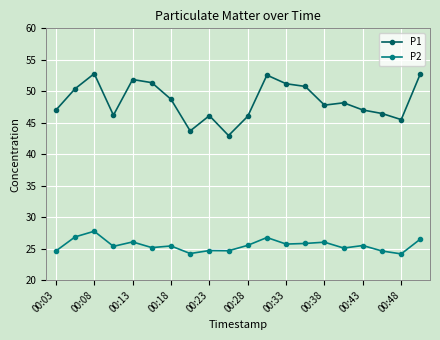

Which series has the widest spread of values?

P1